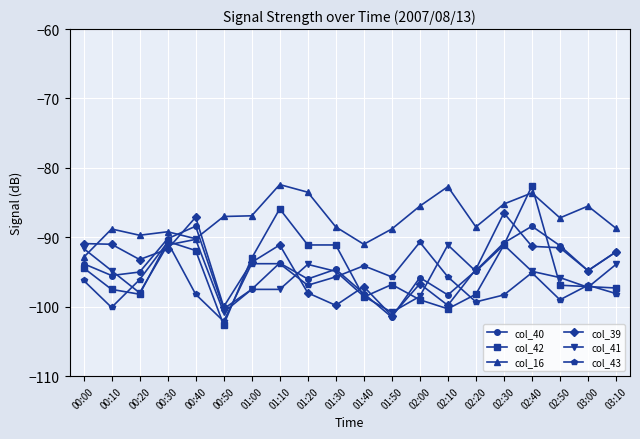

How many lines are shown in the chart?

6